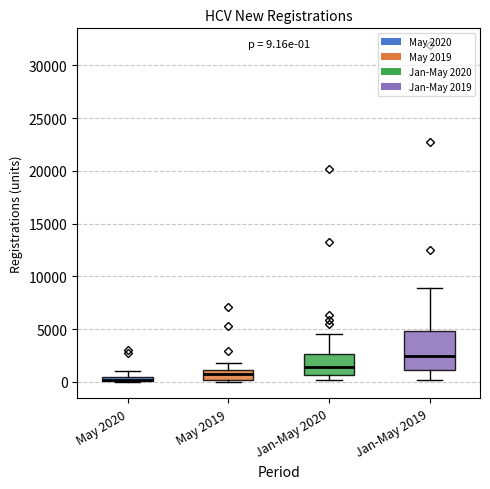

Which box is the tallest, from its lower edge to its upper edge?

Jan-May 2019